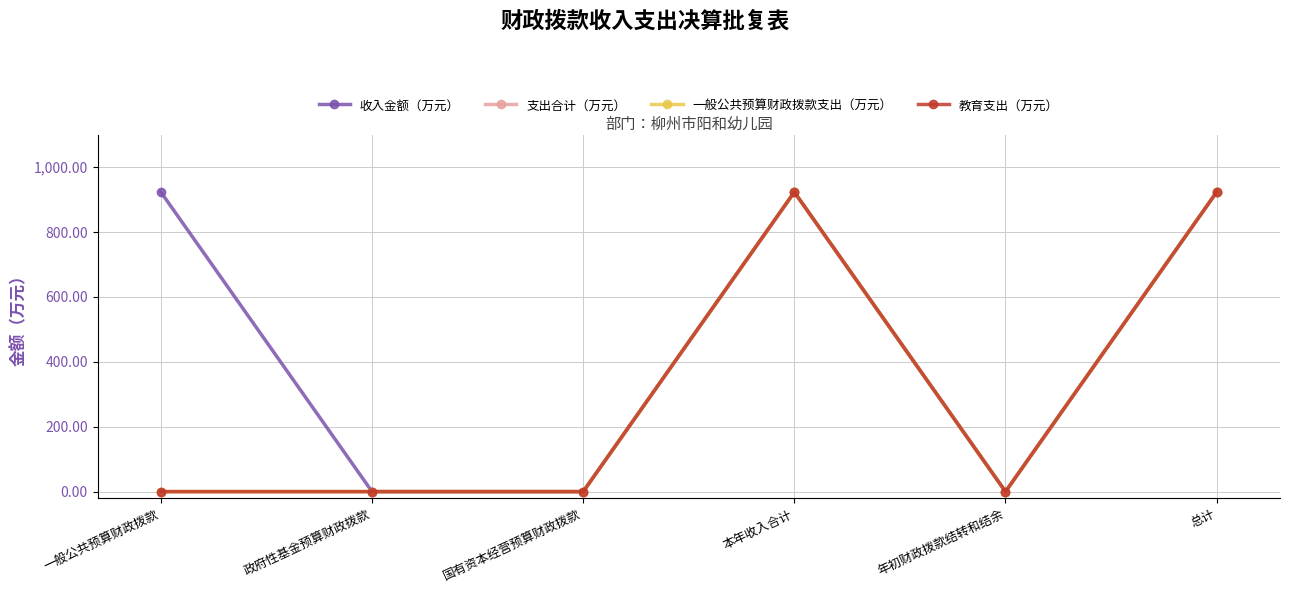

Is it true that 教育支出（万元） equals -544.1 at 政府性基金预算财政拨款?

False